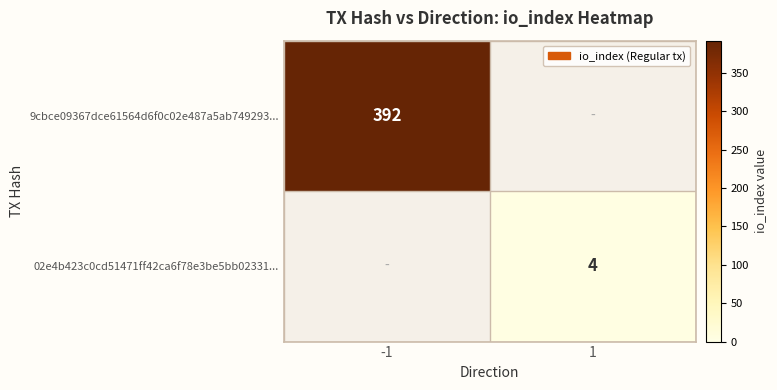

True or false: 9cbce09367dce61564d6f0c02e487a5ab749293... has a value of 269 at -1.

False